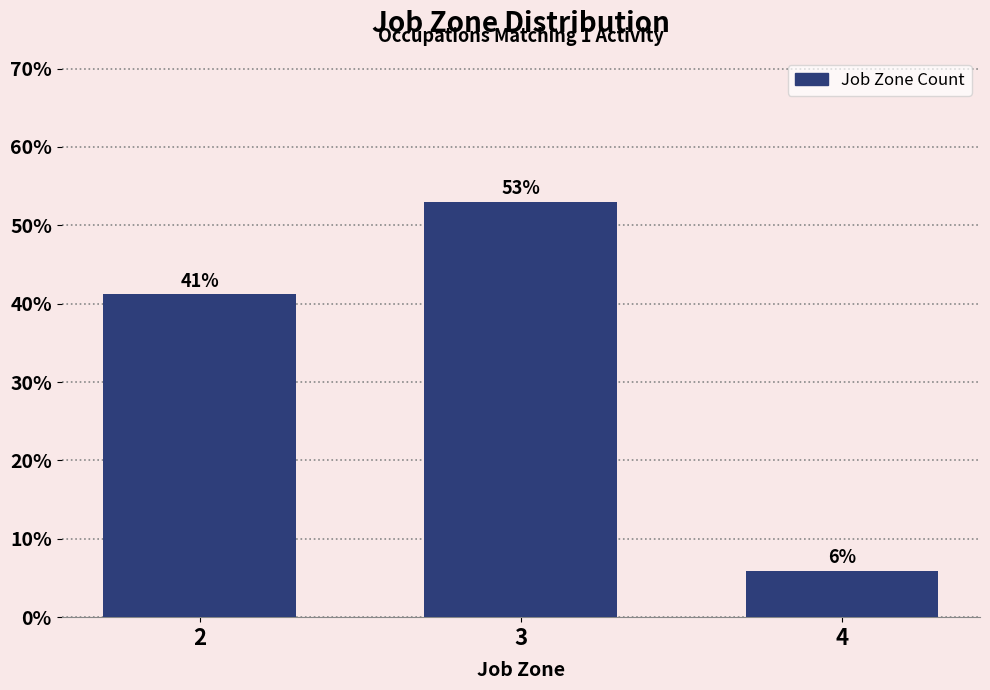

What is the value of the 3rd bar from the left?

5.9